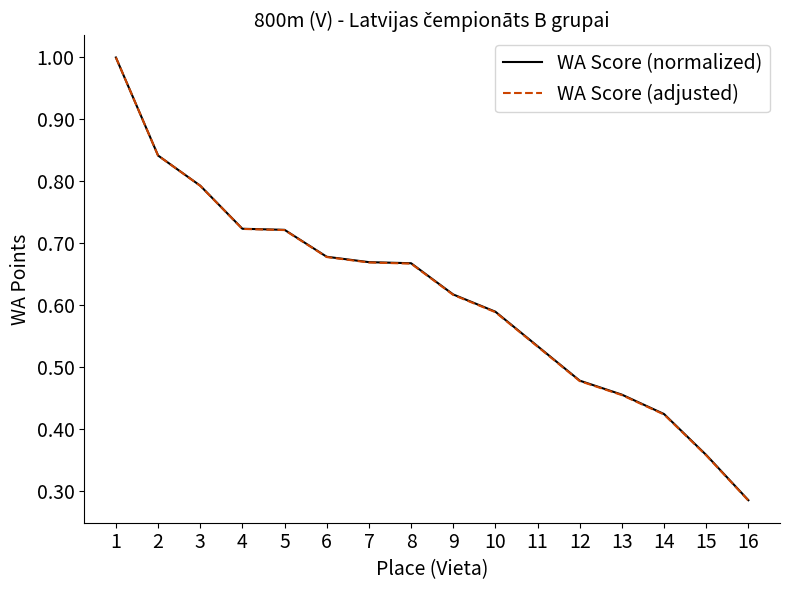

The WA Score (adjusted) series shows 0.9 at 11. True or false?

False